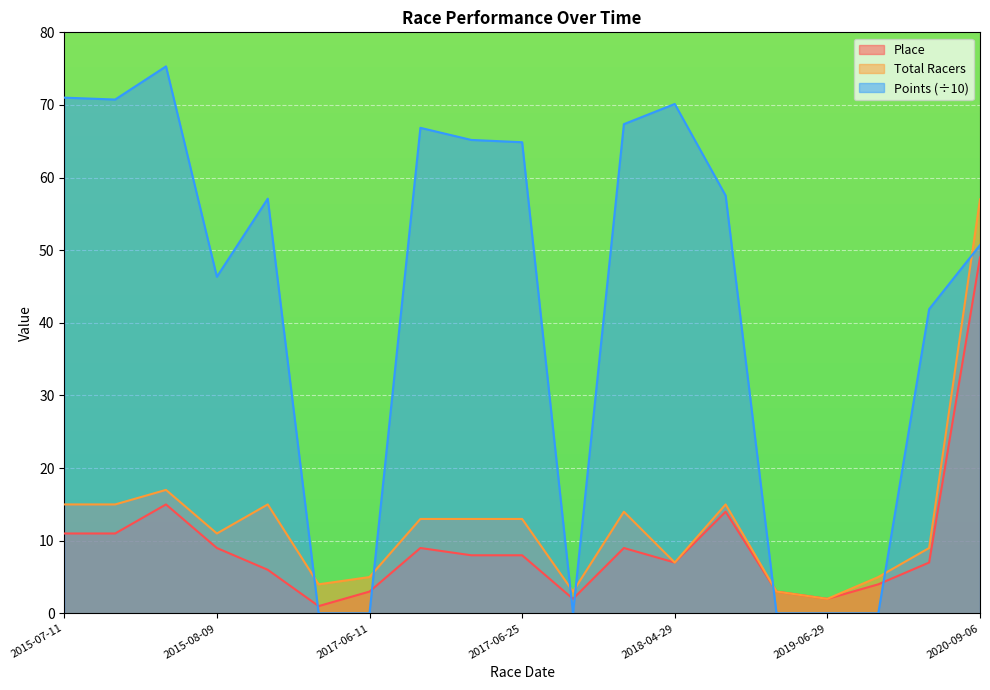

At which category does Points reach its first local peak?

2015-07-12